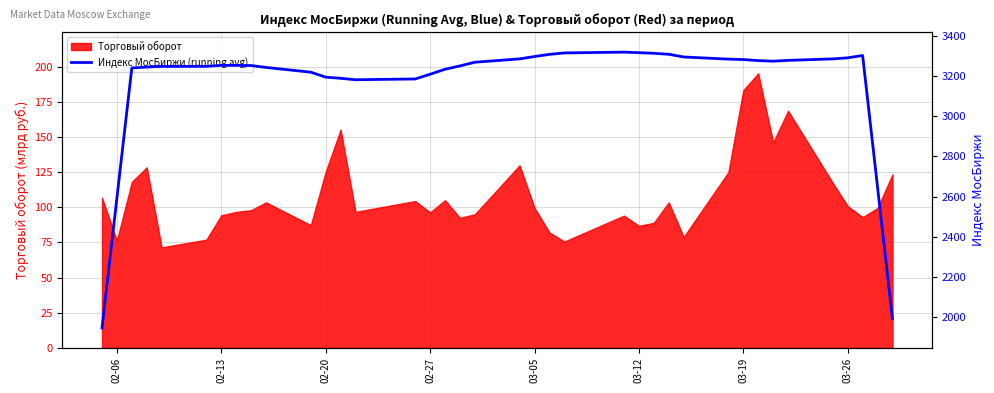

The value of Торговый оборот at 02-06 is 46.3. True or false?

False